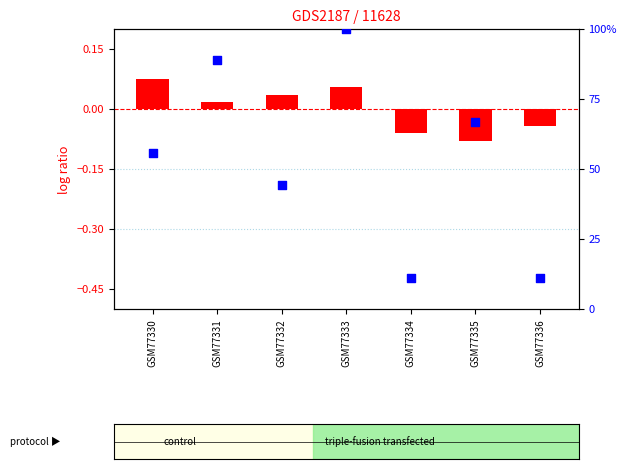

What are all the series names shown in the legend?

log ratio, percentile rank within the sample